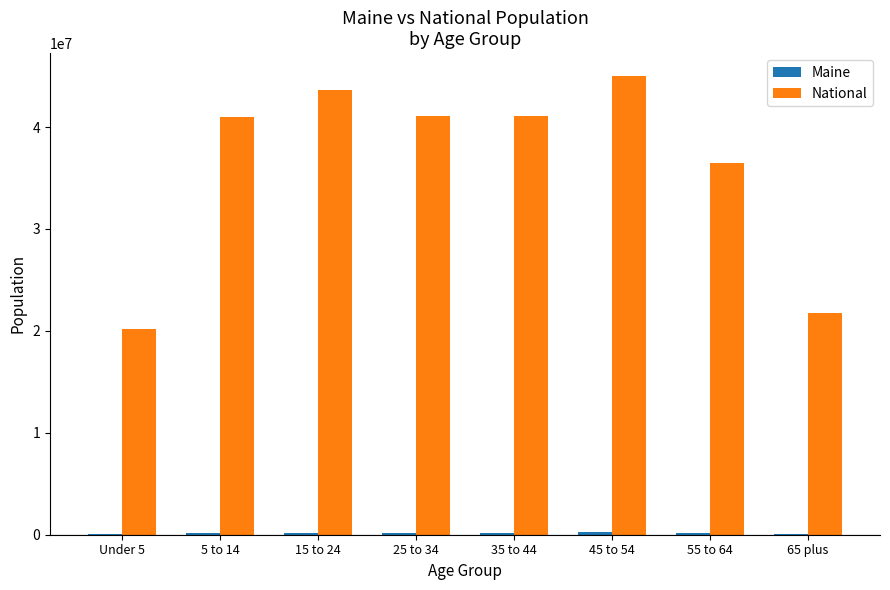

Which label corresponds to the largest value in the chart?

45 to 54